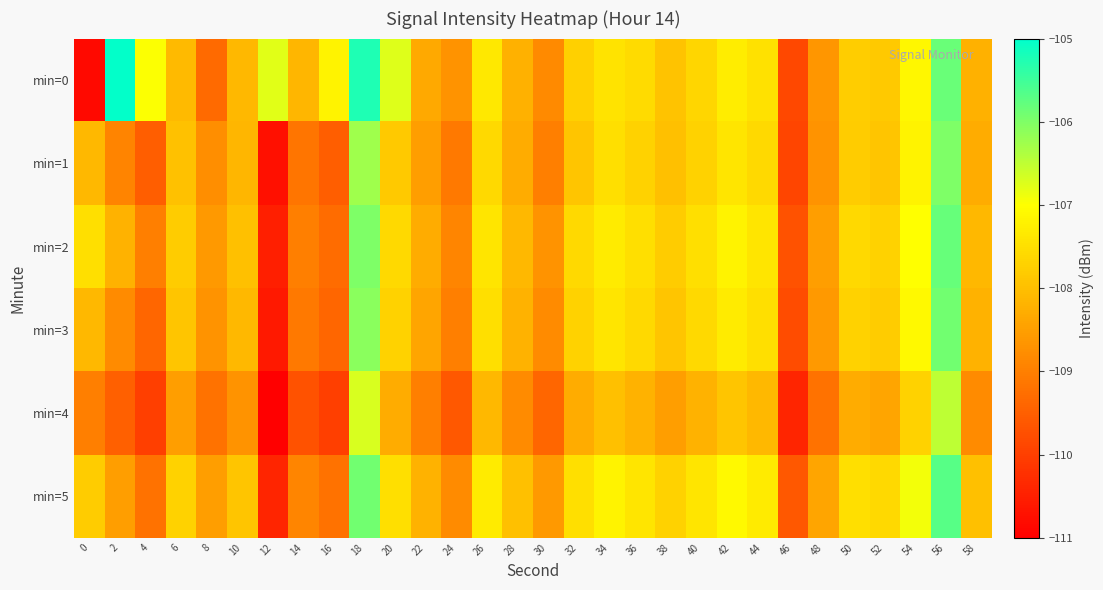

How many data points does each series have?

30